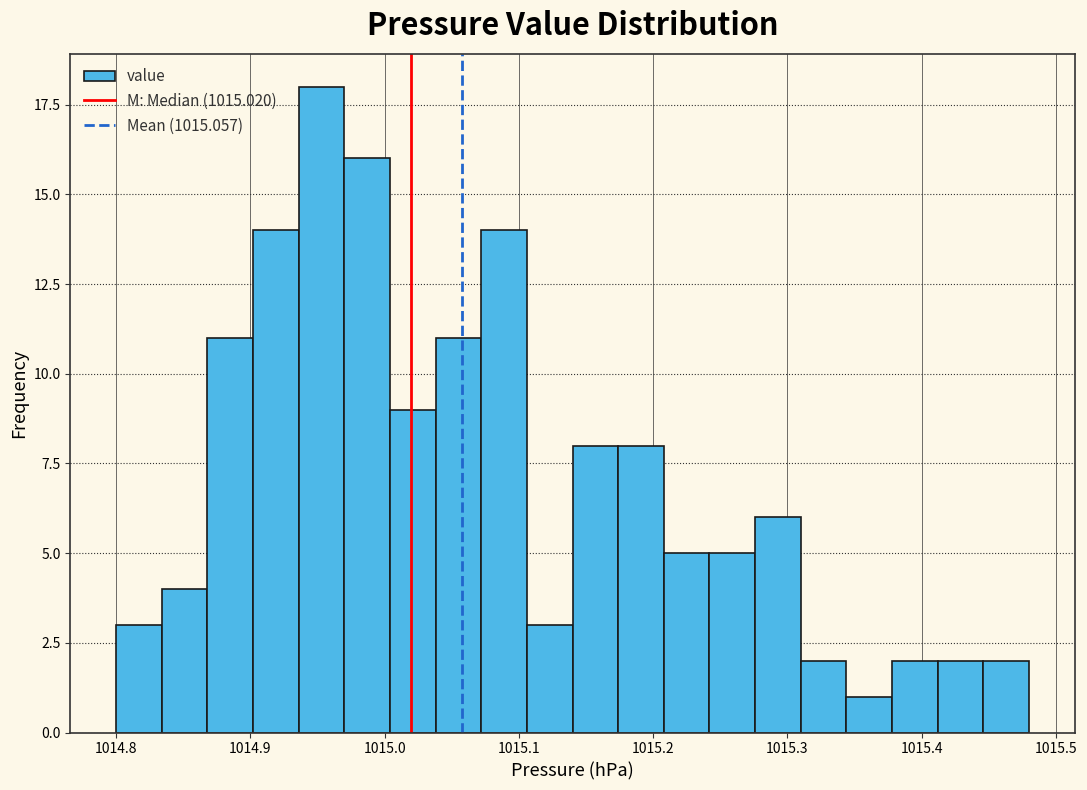

Read against the x-axis, roughly where is the centre of the tallest bar?

1014.95